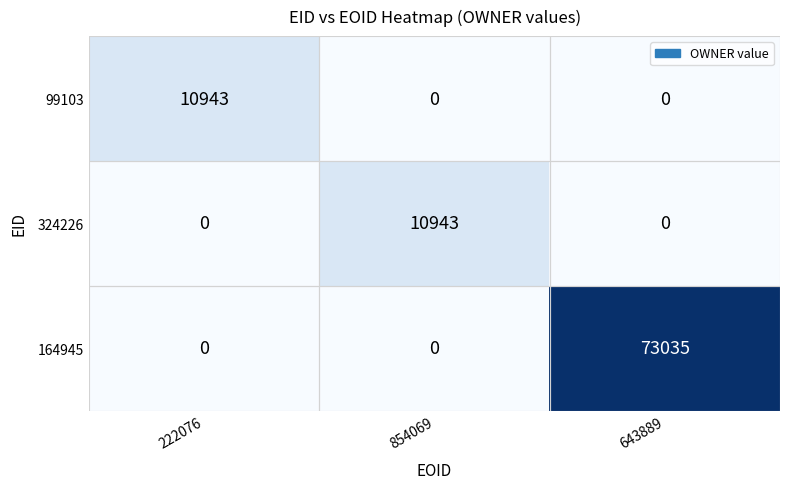

What is the difference between the maximum and minimum values in the 99103 series?

10943